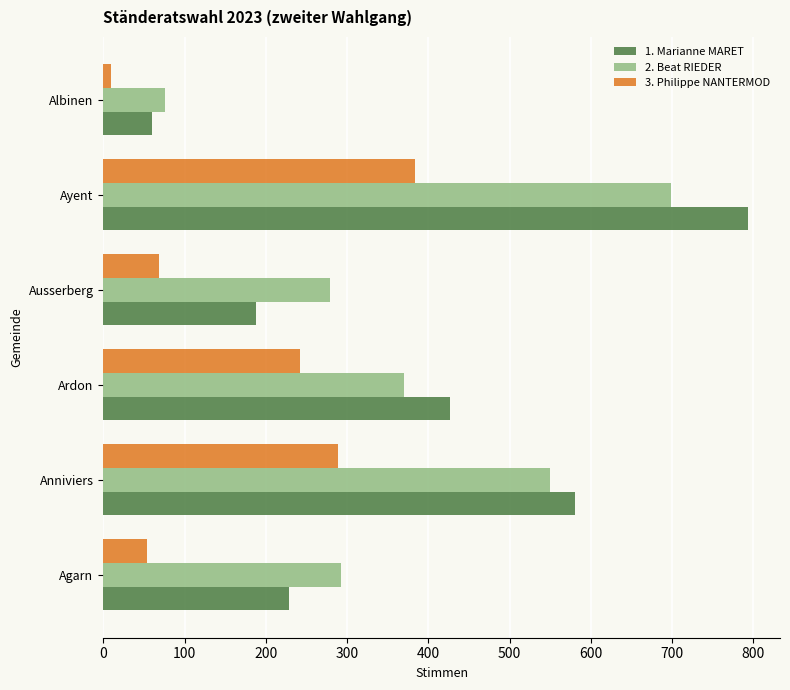

Which series has the largest range (max minus min)?

1. Marianne MARET